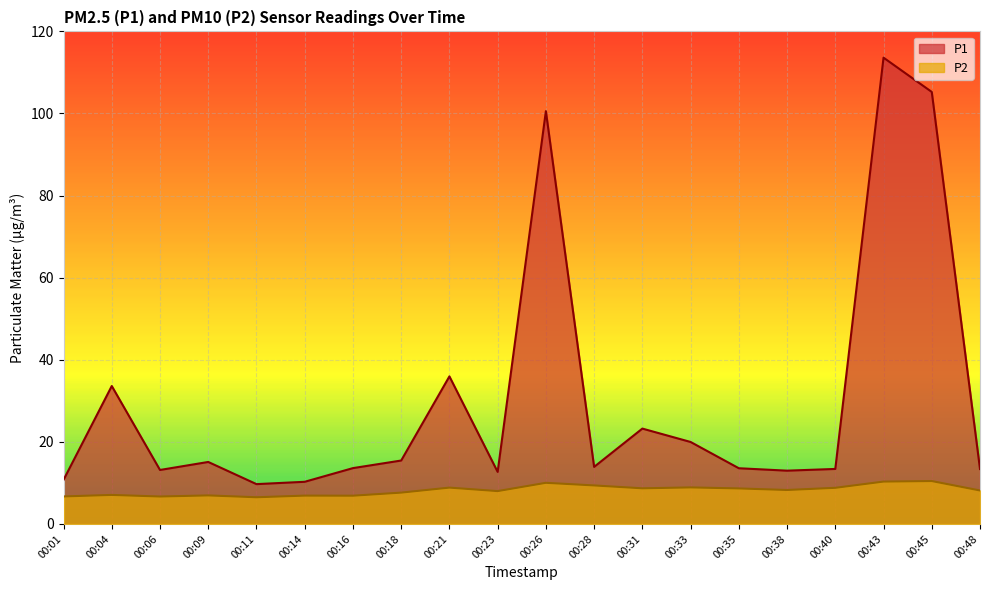

At how many categories does at least one series exceed 92?

3